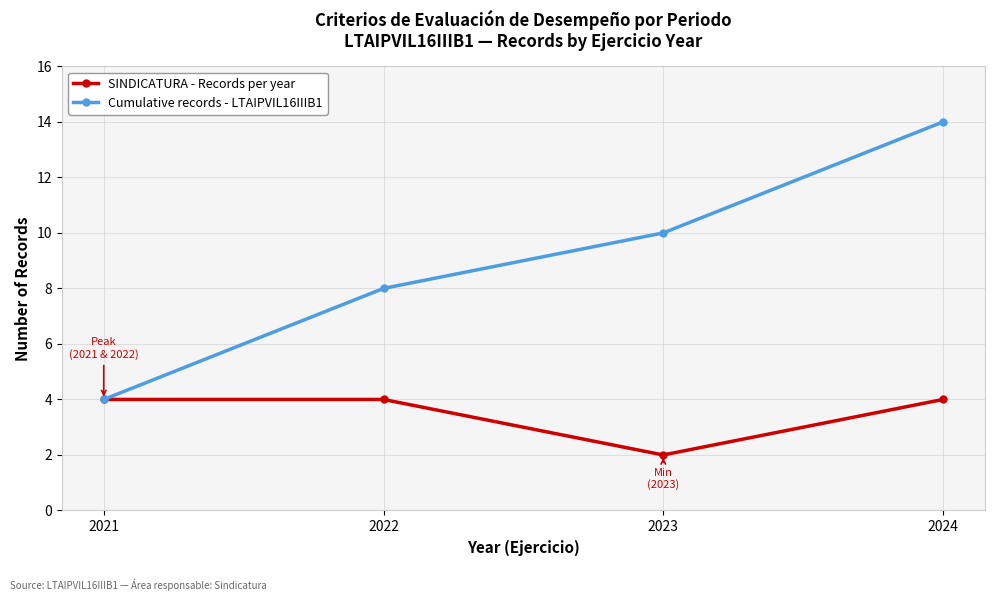

Where is Cumulative records - LTAIPVIL16IIIB1 nearest to the value 9?

2022